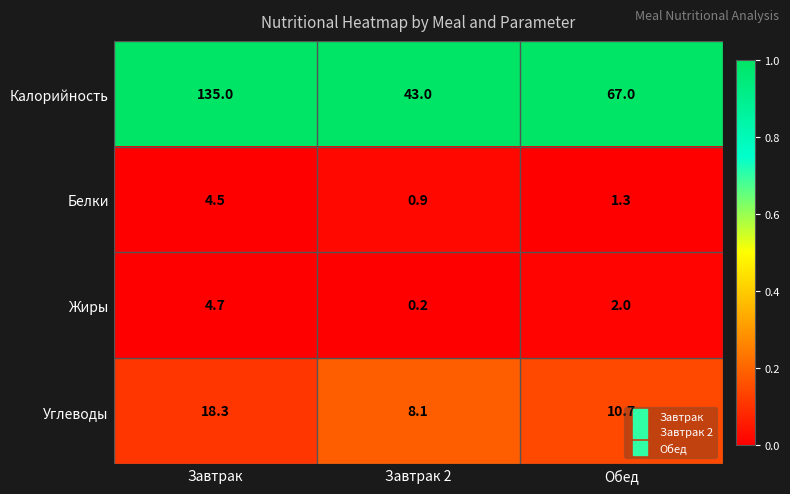

Is it true that Углеводы equals 5.6 at Завтрак 2?

False